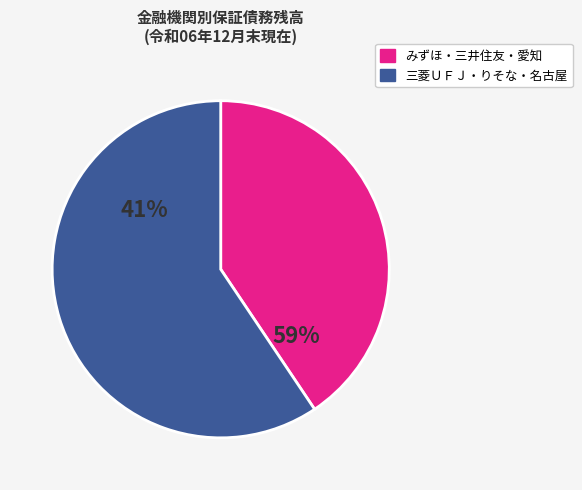

What is the largest slice in the pie chart?

名古屋